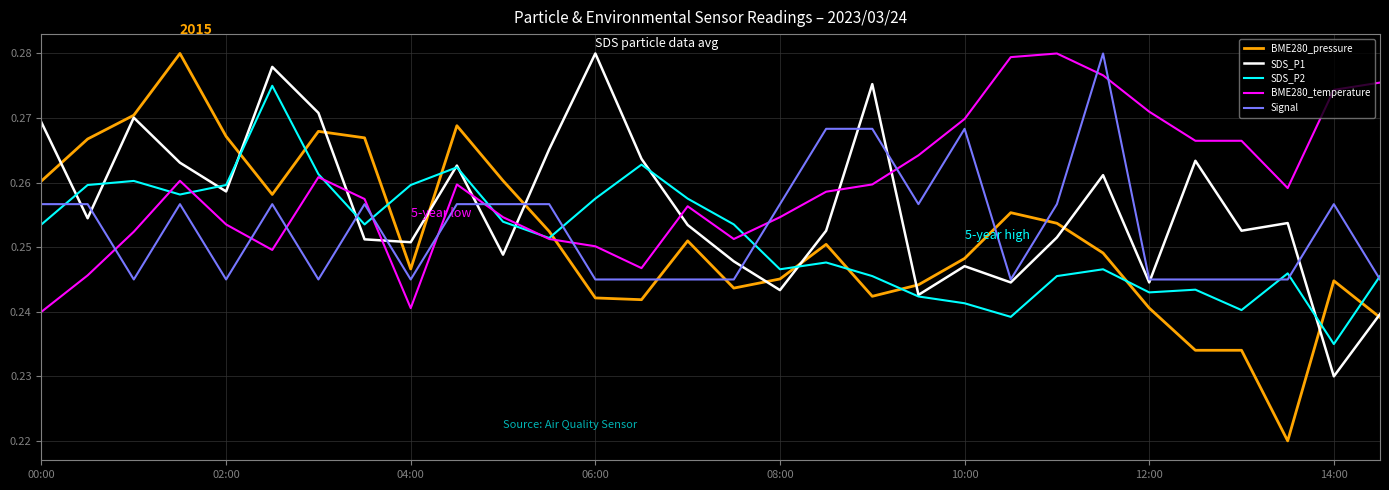

Which series has the largest total across all categories?

BME280_temperature